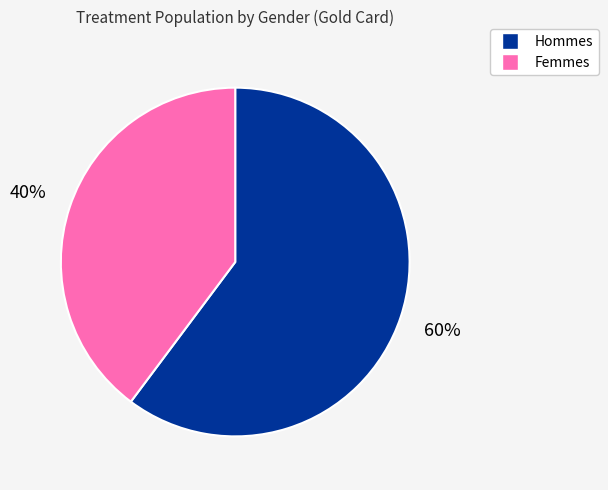

Does any single category account for the majority?

Yes